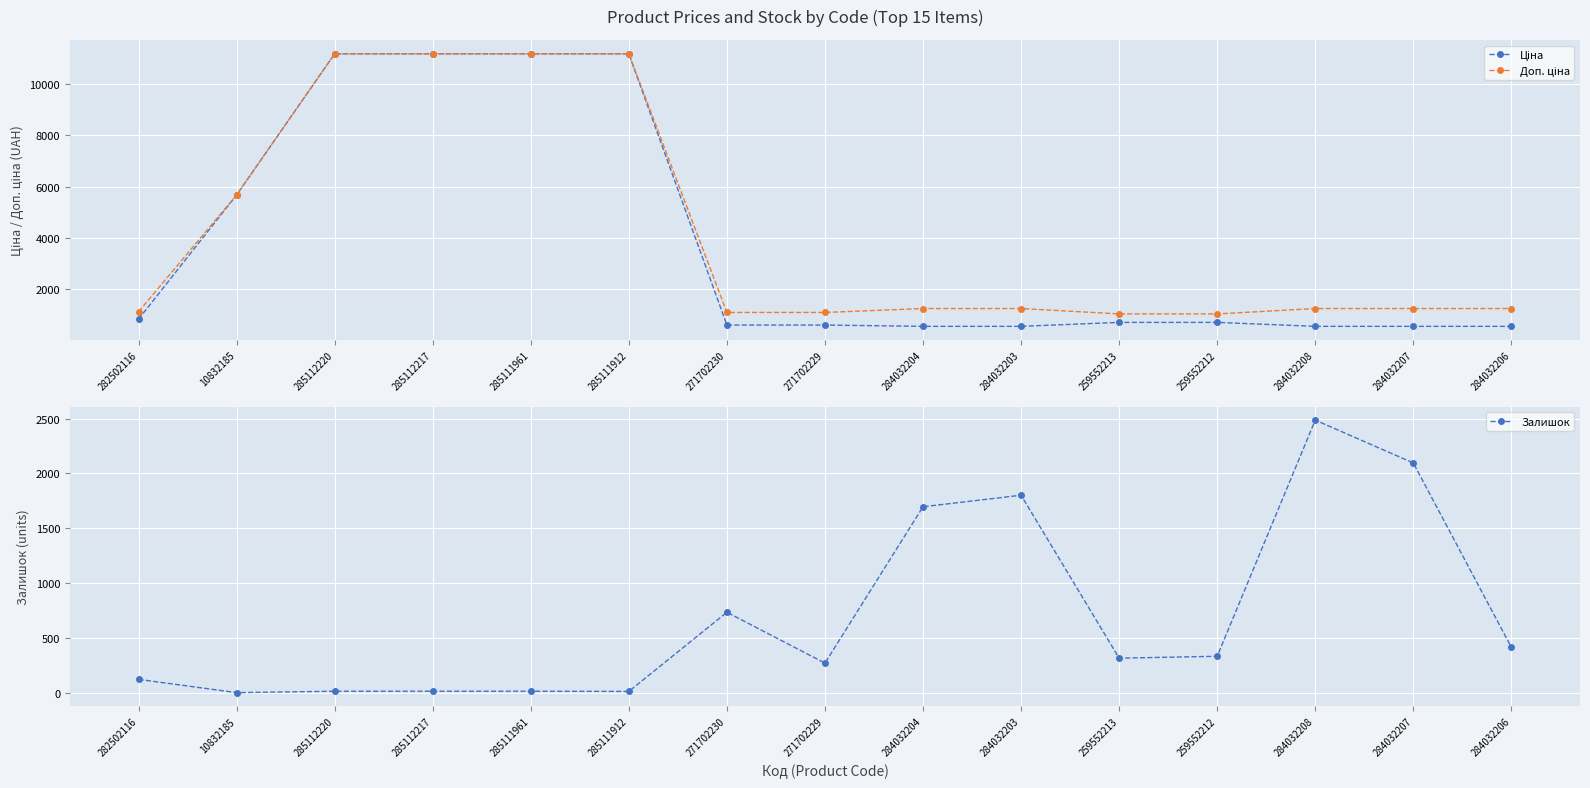

Reading left to right, list all the values displayed in this chart.

Ціна: 818.5	5673.8	11188.2	11188.2	11188.2	11188.2	589.9	589.9	539.0	539.0	693.7	693.7	539.0	539.0	539.0
Доп. ціна: 1109.2	5673.8	11188.2	11188.2	11188.2	11188.2	1081.7	1081.7	1235.4	1235.4	1024.6	1024.6	1235.4	1235.4	1235.4
Залишок: 125.0	4.0	17.0	17.0	17.0	15.0	736.0	273.0	1697.0	1802.0	318.0	335.0	2486.0	2096.0	417.0